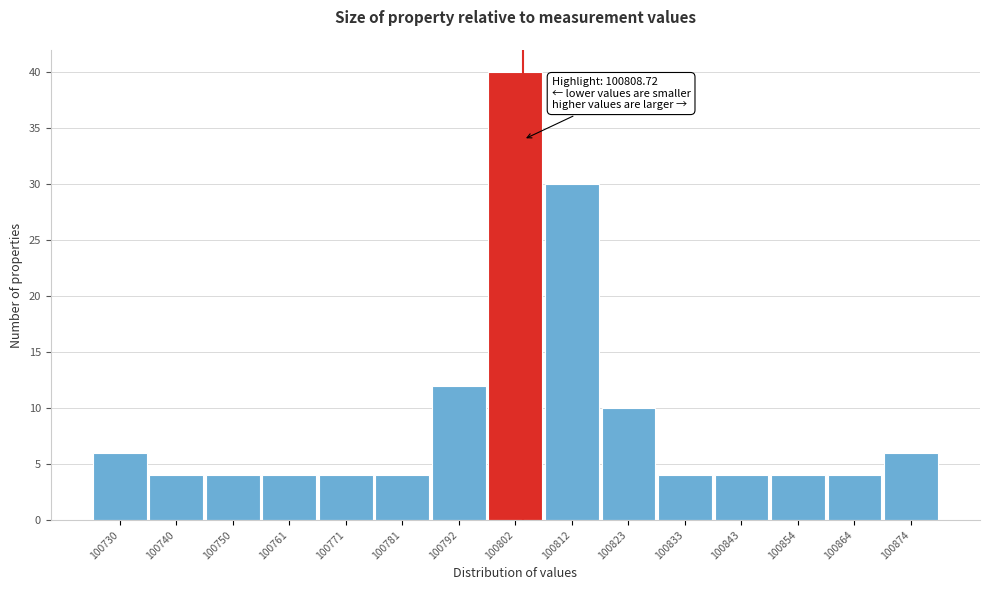

Reading left to right, list all the values displayed in this chart.

6	4	4	4	4	4	12	40	30	10	4	4	4	4	6